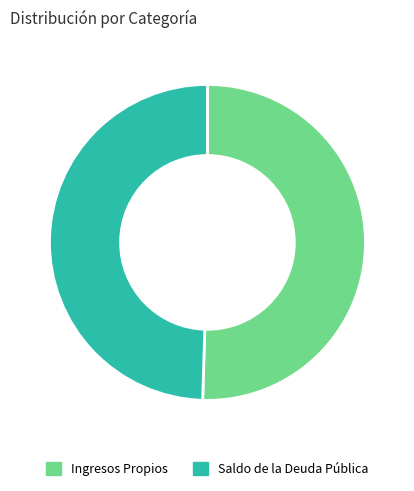

Combined, do Saldo de la Deuda Pública and Ingresos Propios account for over 50%?

Yes